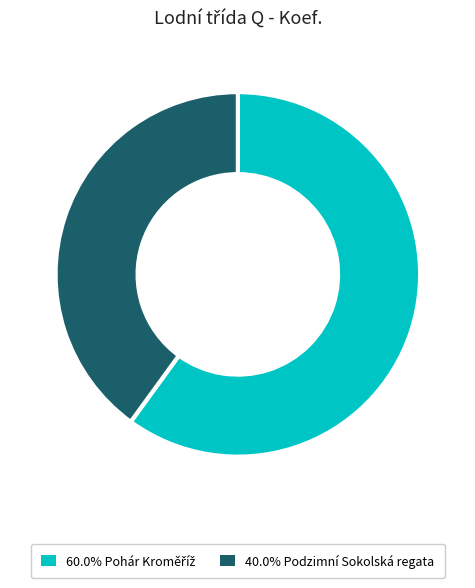

Does any single category account for the majority?

Yes